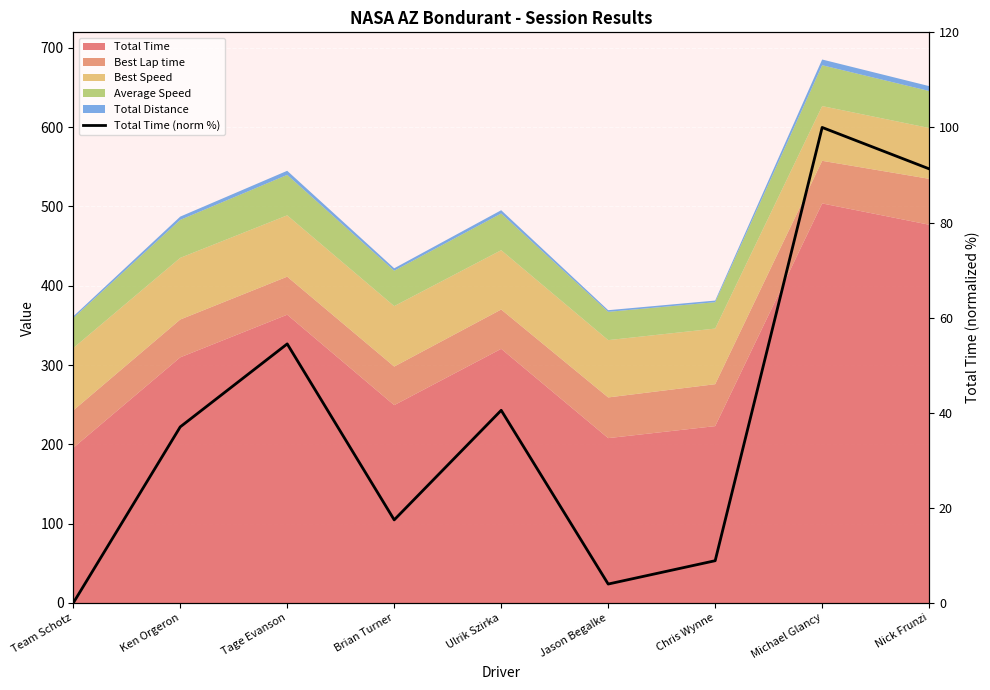

What is the approximate value at Ken Orgeron?

37.0